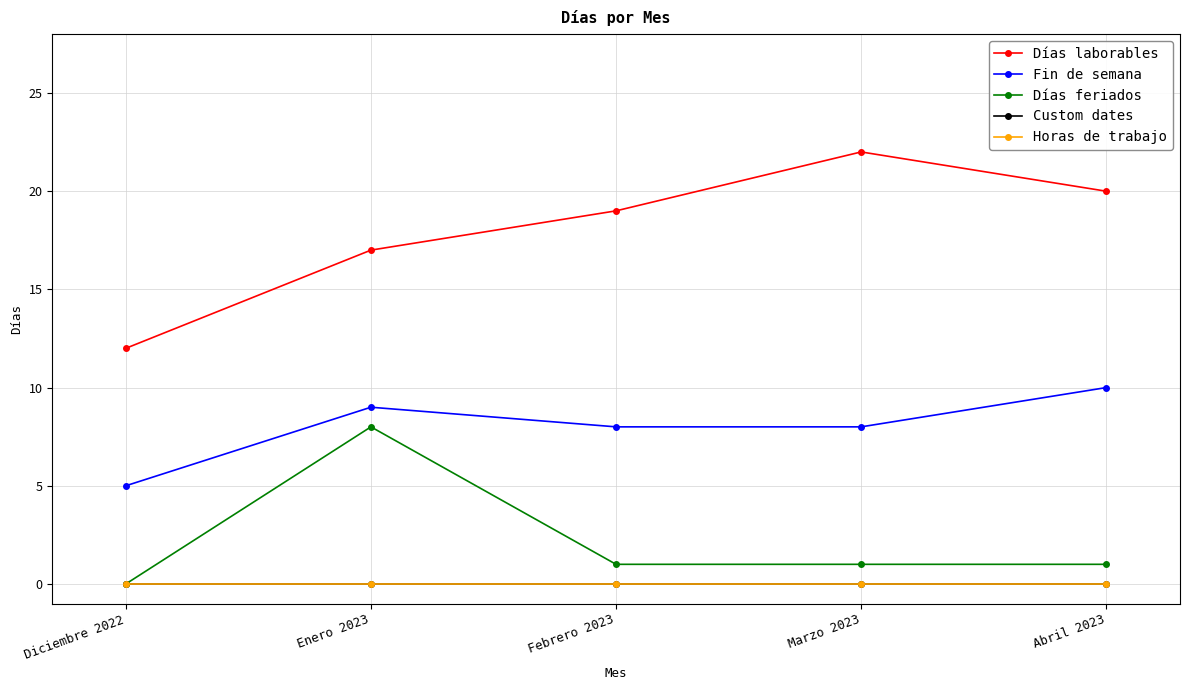

Reading left to right, transcribe all the data shown in this chart.

Días laborables: Diciembre 2022=12	Enero 2023=17	Febrero 2023=19	Marzo 2023=22	Abril 2023=20
Fin de semana: Diciembre 2022=5	Enero 2023=9	Febrero 2023=8	Marzo 2023=8	Abril 2023=10
Días feriados: Diciembre 2022=0	Enero 2023=8	Febrero 2023=1	Marzo 2023=1	Abril 2023=1
Custom dates: Diciembre 2022=0	Enero 2023=0	Febrero 2023=0	Marzo 2023=0	Abril 2023=0
Horas de trabajo: Diciembre 2022=0	Enero 2023=0	Febrero 2023=0	Marzo 2023=0	Abril 2023=0